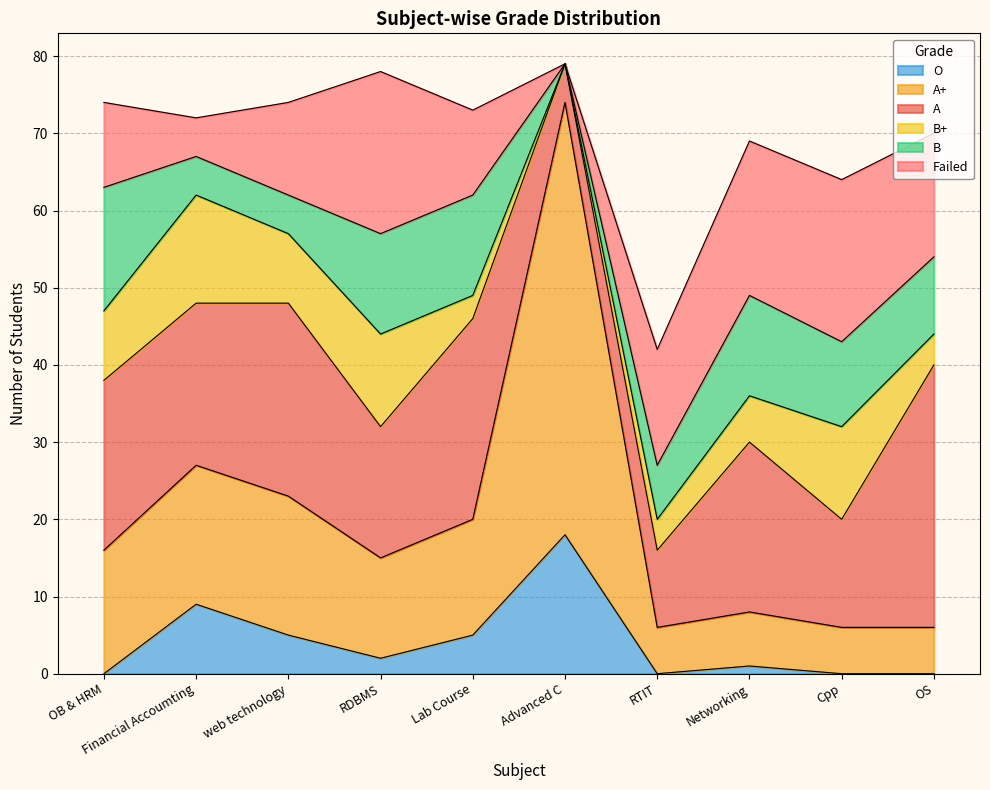

At which category does the chart reach its peak across all series?

Advanced C